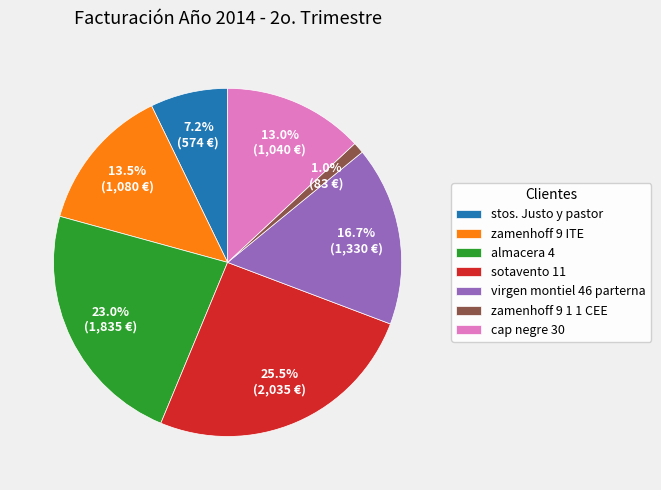

How many segments does this pie chart have?

7